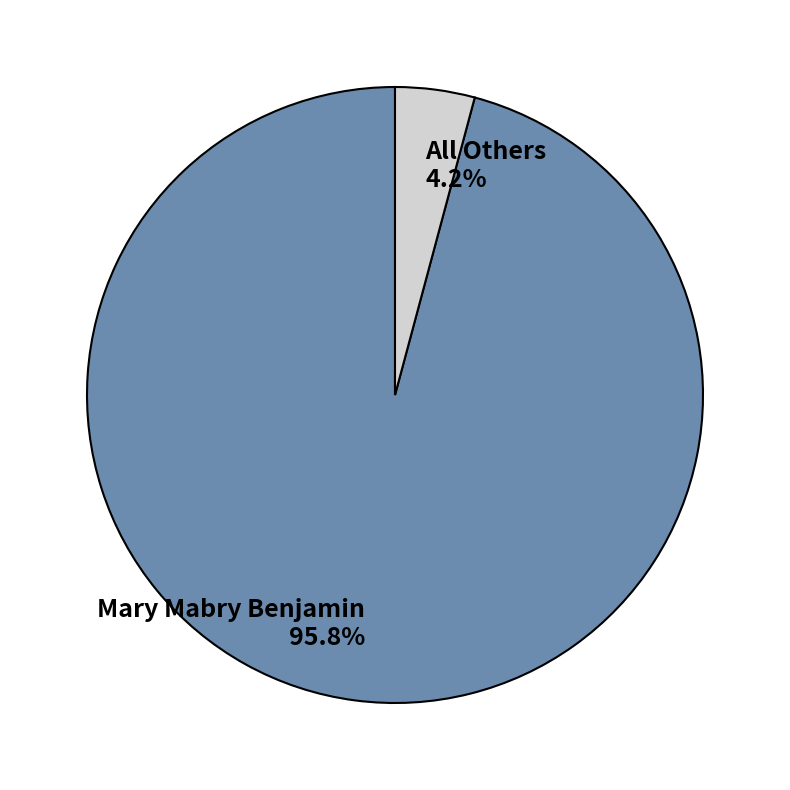

To the nearest percent, what portion does Mary Mabry Benjamin represent?

96%